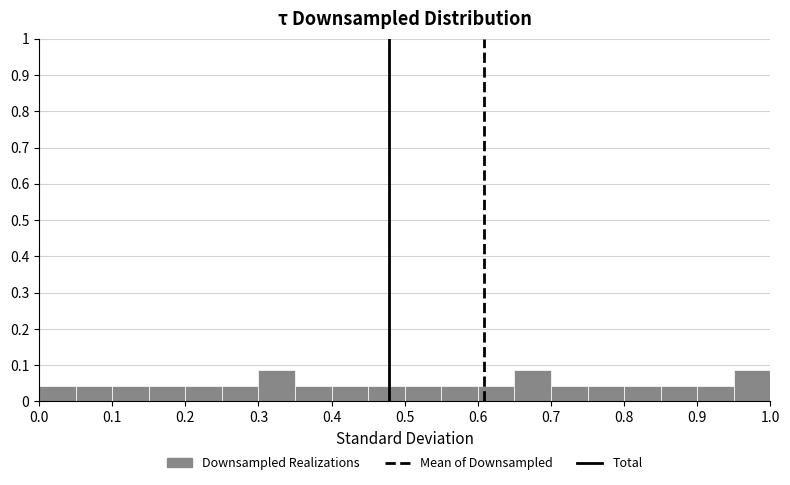

What is the height of the bar covering 0.55 to 0.60 on the x-axis? The values are not printed on the chart, so give them approximately, as read against the axis.

0.04